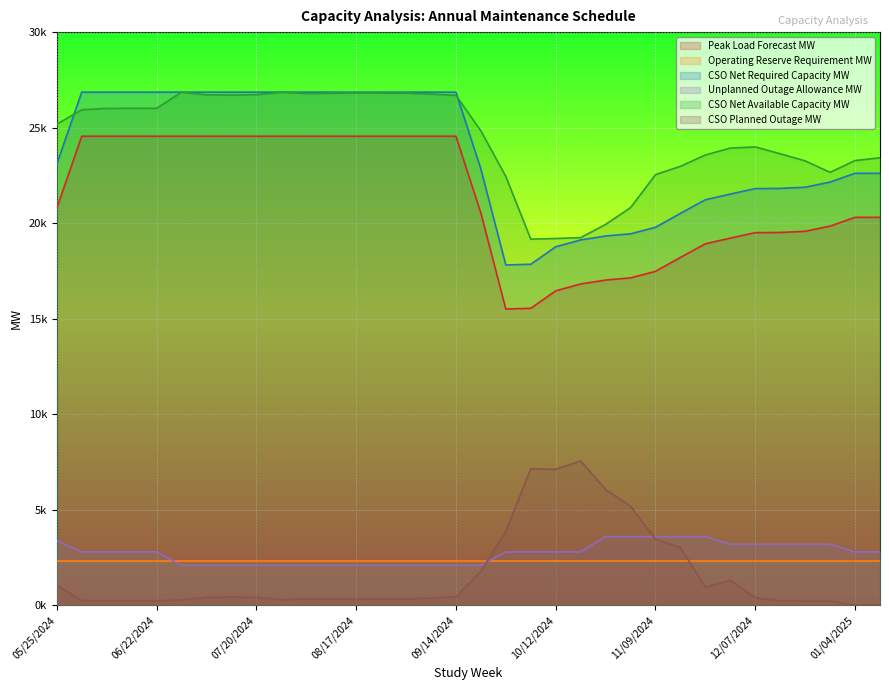

The Peak Load Forecast MW series shows 24553 at 09/07/2024. True or false?

True